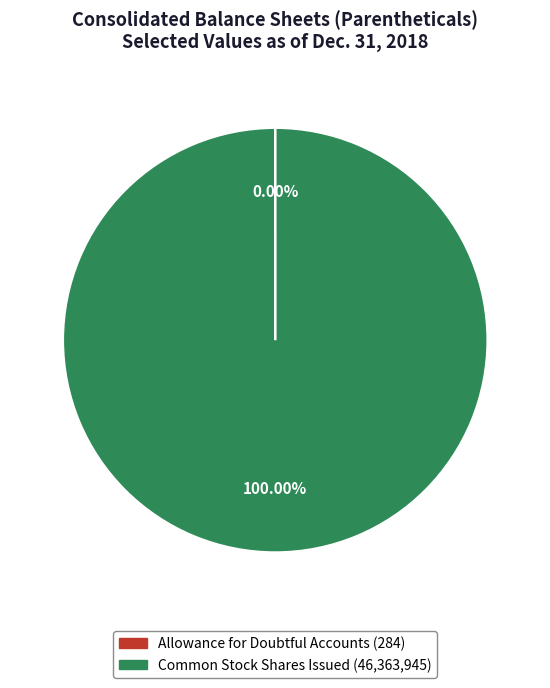

To the nearest percent, what is the average slice percentage?

50%